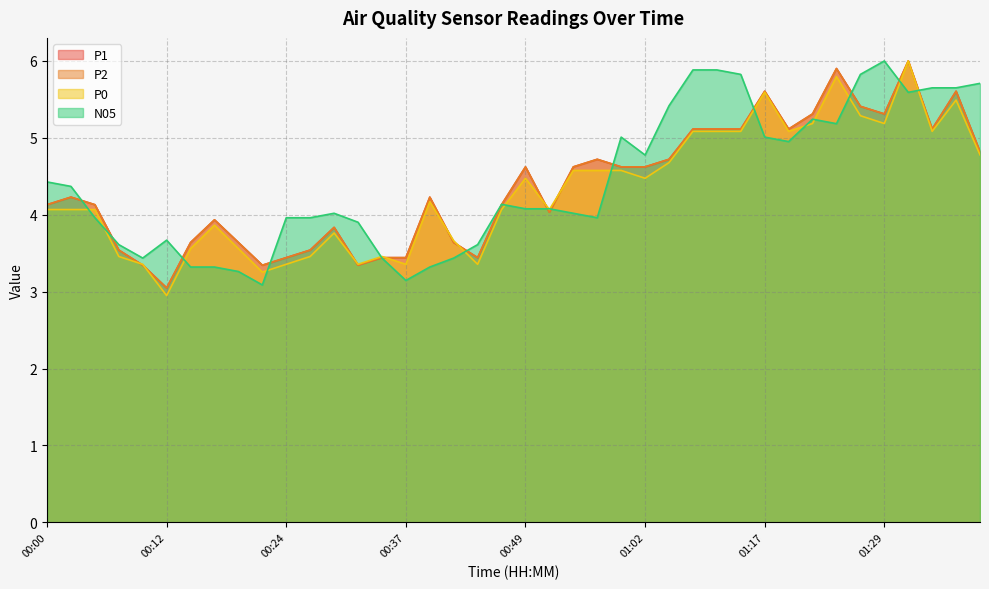

Which series ends up on top after the final intersection of N05 and P1?

N05